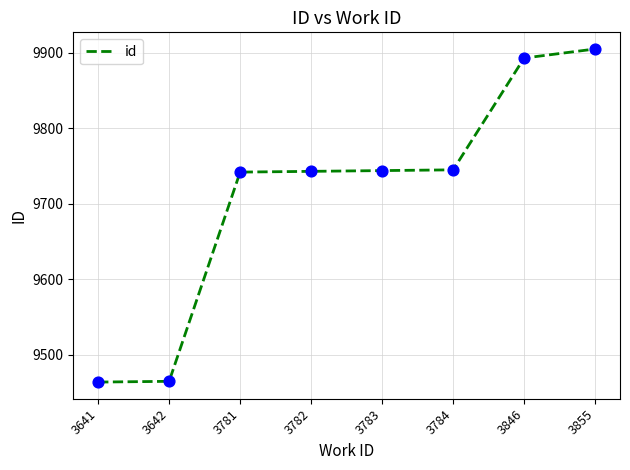

What is the change in value from 3642 to 3855?

+440